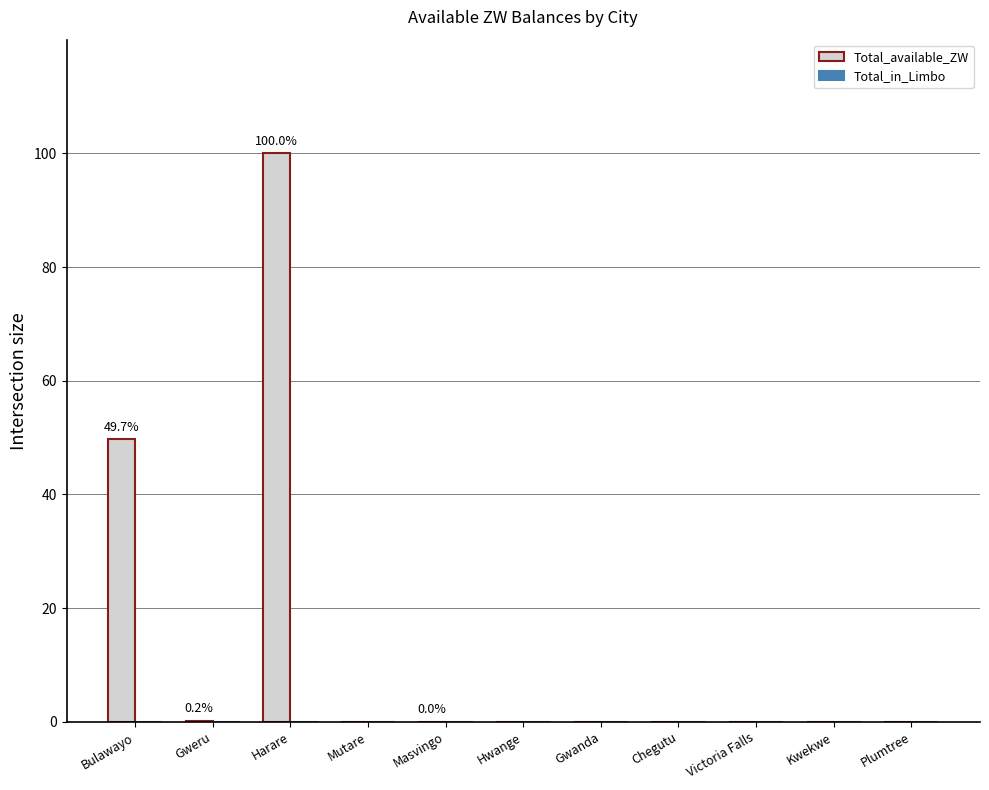

Between Harare and Mutare, which is larger?

Harare